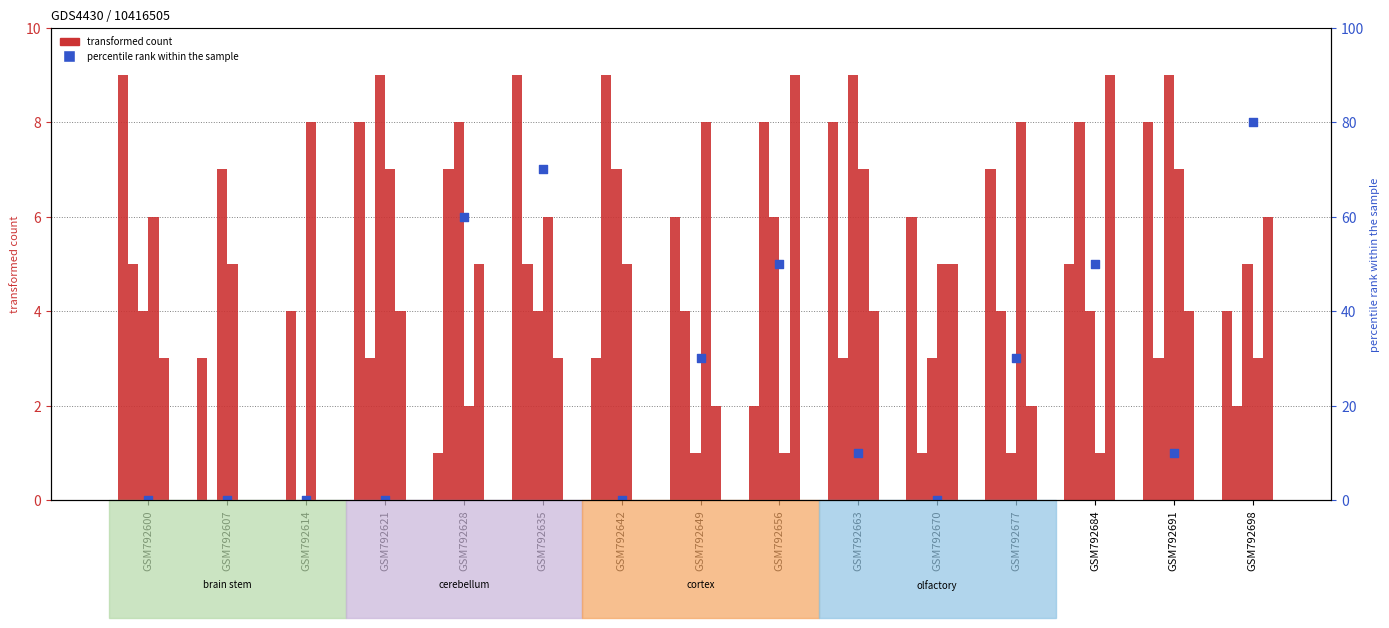

What is the total value across all series at GSM792677?

10